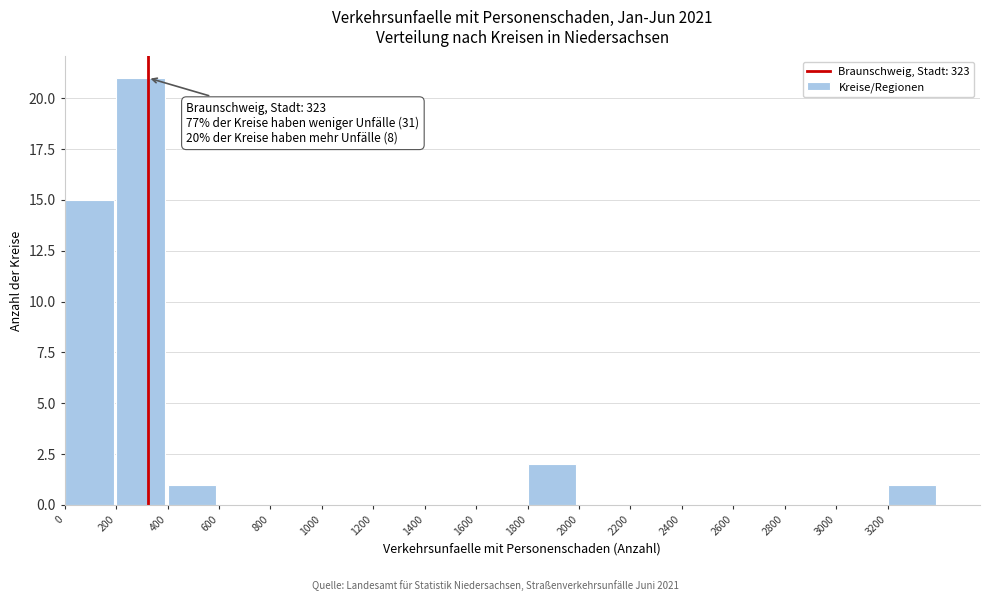

Which range on the x-axis has the tallest bar?

200 to 400